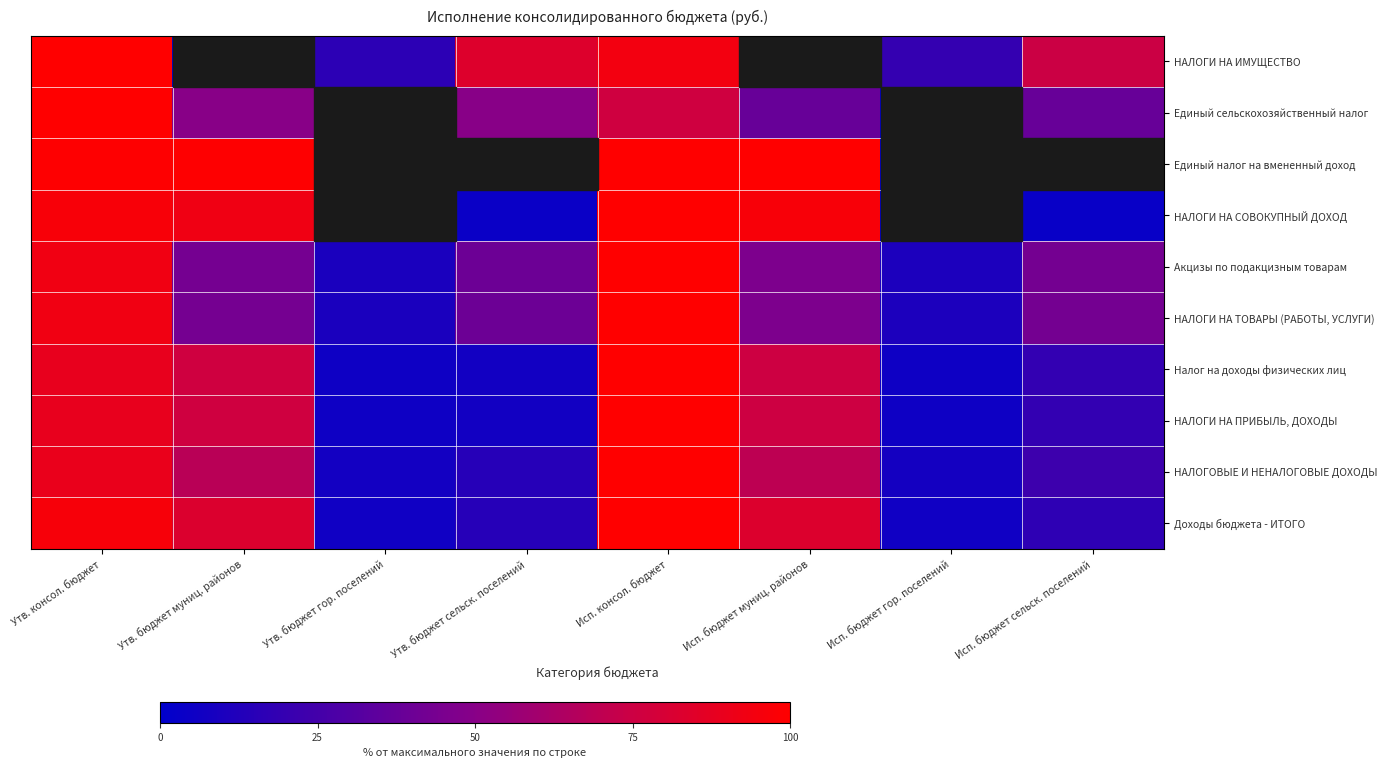

Count the number of categories in the chart.

8